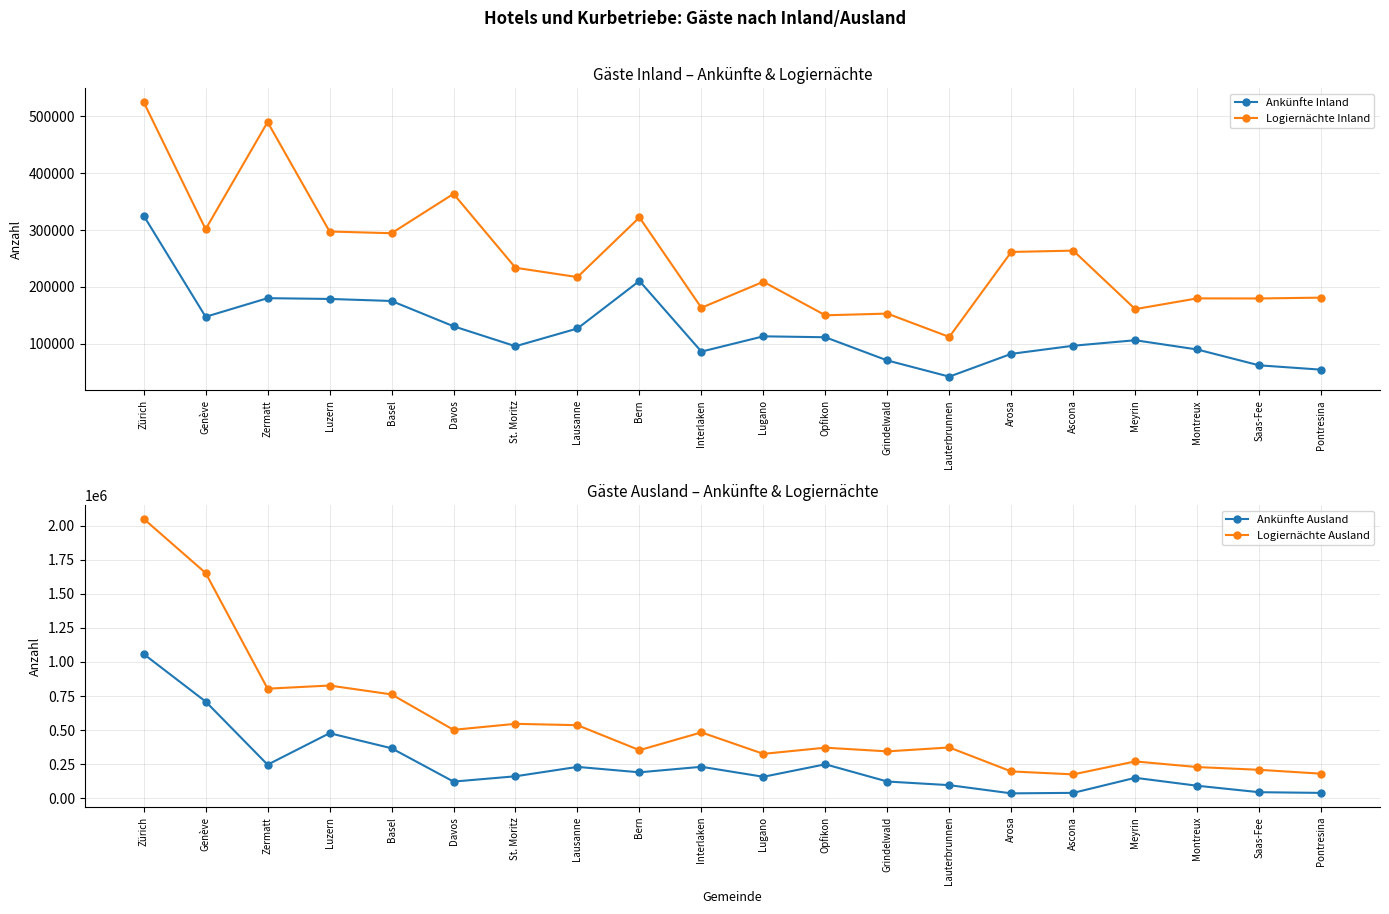

What is the maximum value for Ankünfte Ausland?

1058096